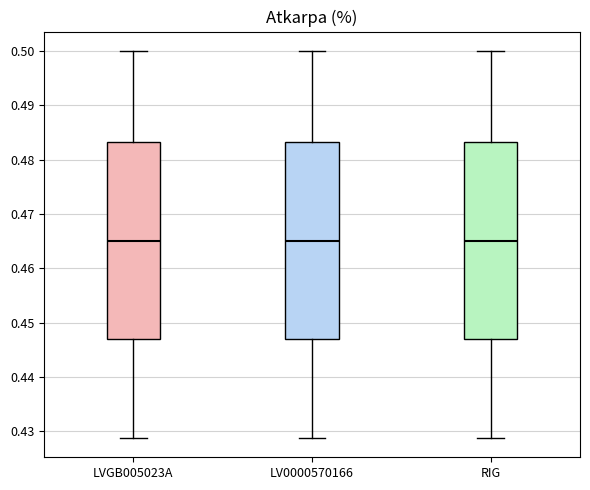

Reading left to right, read every box against the y-axis: the position of its median line, the range the box covers, and the ends of its whiskers. The values are not printed on the chart, so give them approximately, as read against the axis.

LVGB005023A: median 0.465, box 0.447 to 0.483, whiskers 0.429 to 0.500
LV0000570166: median 0.465, box 0.447 to 0.483, whiskers 0.429 to 0.500
RIG: median 0.465, box 0.447 to 0.483, whiskers 0.429 to 0.500